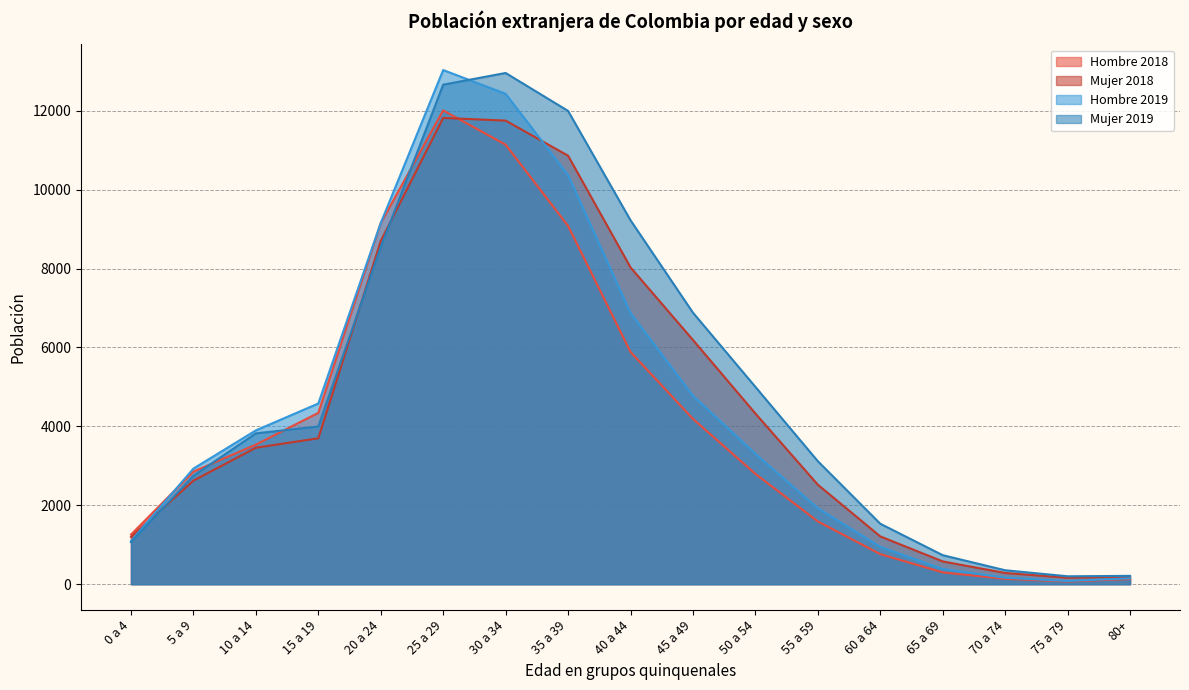

What is the sum of the Hombre 2018 values at 25 a 29 and 65 a 69?

12308